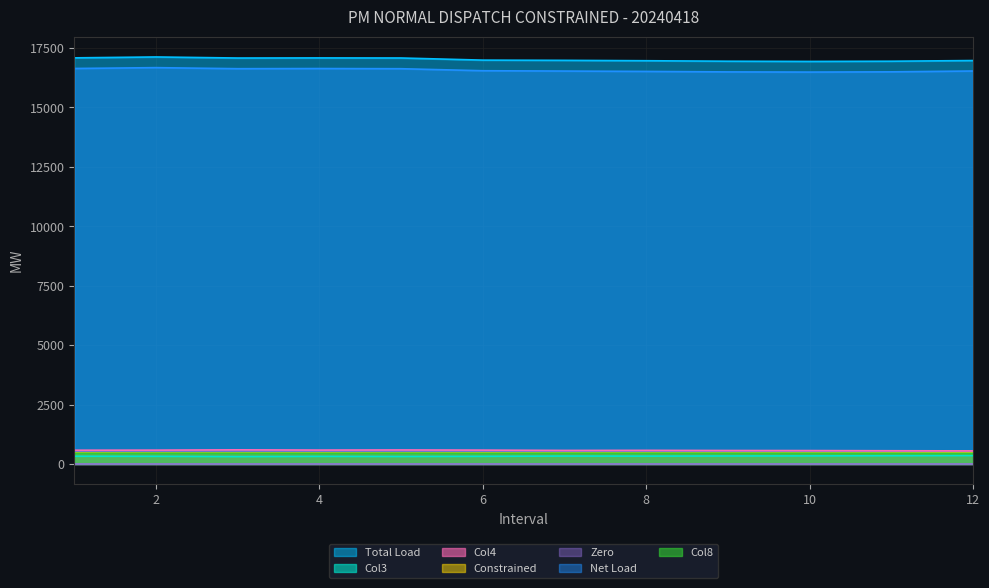

What is the difference between the second highest and second lowest values in the Col8 series?

4.7